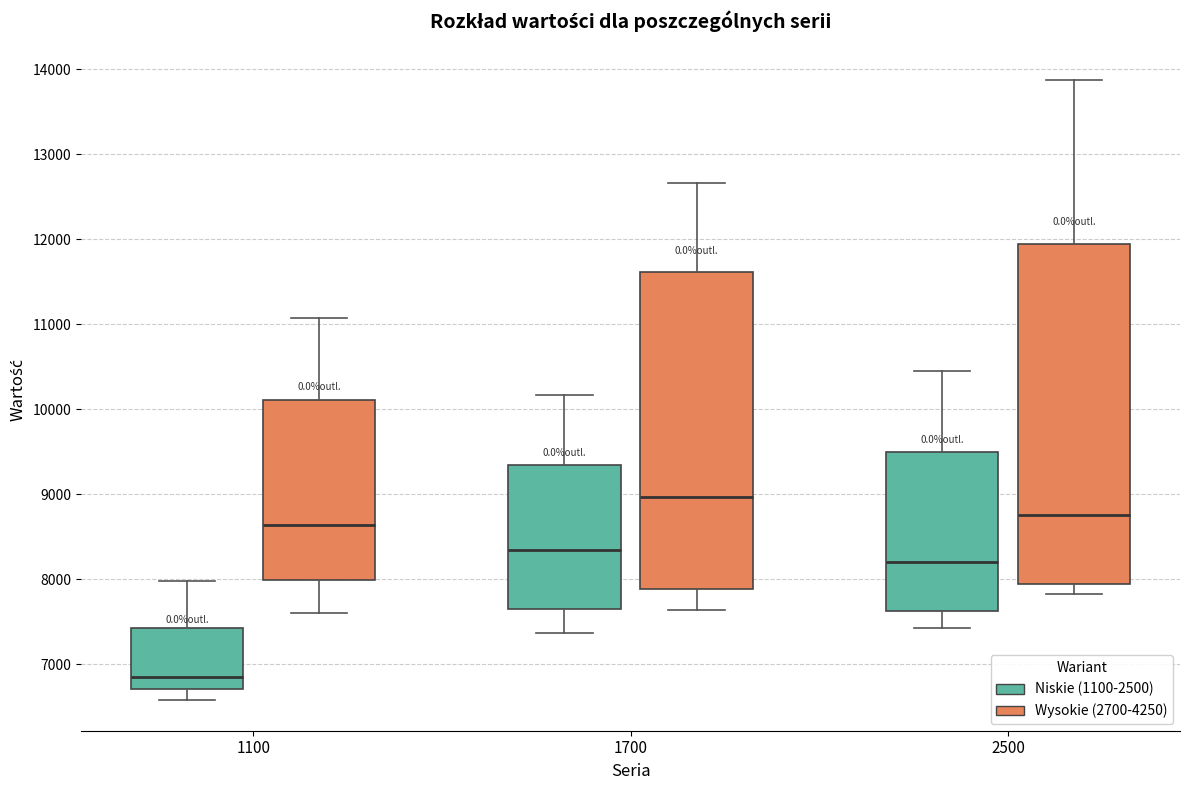

Reading left to right, read every box against the y-axis: the position of its median line, the range the box covers, and the ends of its whiskers. The values are not printed on the chart, so give them approximately, as read against the axis.

1100 (Niskie (1100-2500)): median 6900, box 6700 to 7400, whiskers 6600 to 8000
1100 (Wysokie (2700-4250)): median 8600, box 8000 to 10100, whiskers 7600 to 11100
1700 (Niskie (1100-2500)): median 8300, box 7700 to 9300, whiskers 7400 to 10200
1700 (Wysokie (2700-4250)): median 9000, box 7900 to 11600, whiskers 7600 to 12700
2500 (Niskie (1100-2500)): median 8200, box 7600 to 9500, whiskers 7400 to 10500
2500 (Wysokie (2700-4250)): median 8800, box 7900 to 11900, whiskers 7800 to 13900